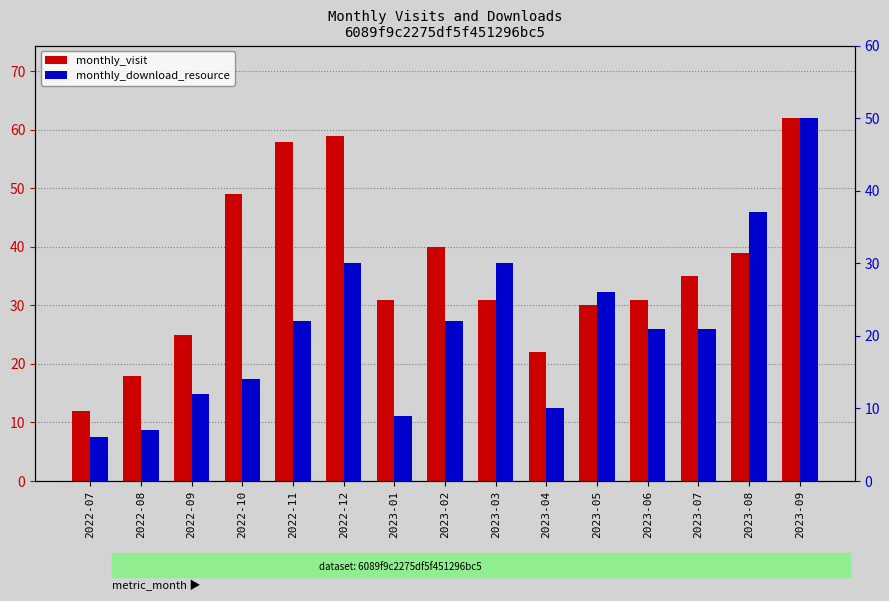

Reading left to right, transcribe all the data shown in this chart.

monthly_visit: 2022-07=12	2022-08=18	2022-09=25	2022-10=49	2022-11=58	2022-12=59	2023-01=31	2023-02=40	2023-03=31	2023-04=22	2023-05=30	2023-06=31	2023-07=35	2023-08=39	2023-09=62
monthly_download_resource: 2022-07=6	2022-08=7	2022-09=12	2022-10=14	2022-11=22	2022-12=30	2023-01=9	2023-02=22	2023-03=30	2023-04=10	2023-05=26	2023-06=21	2023-07=21	2023-08=37	2023-09=50